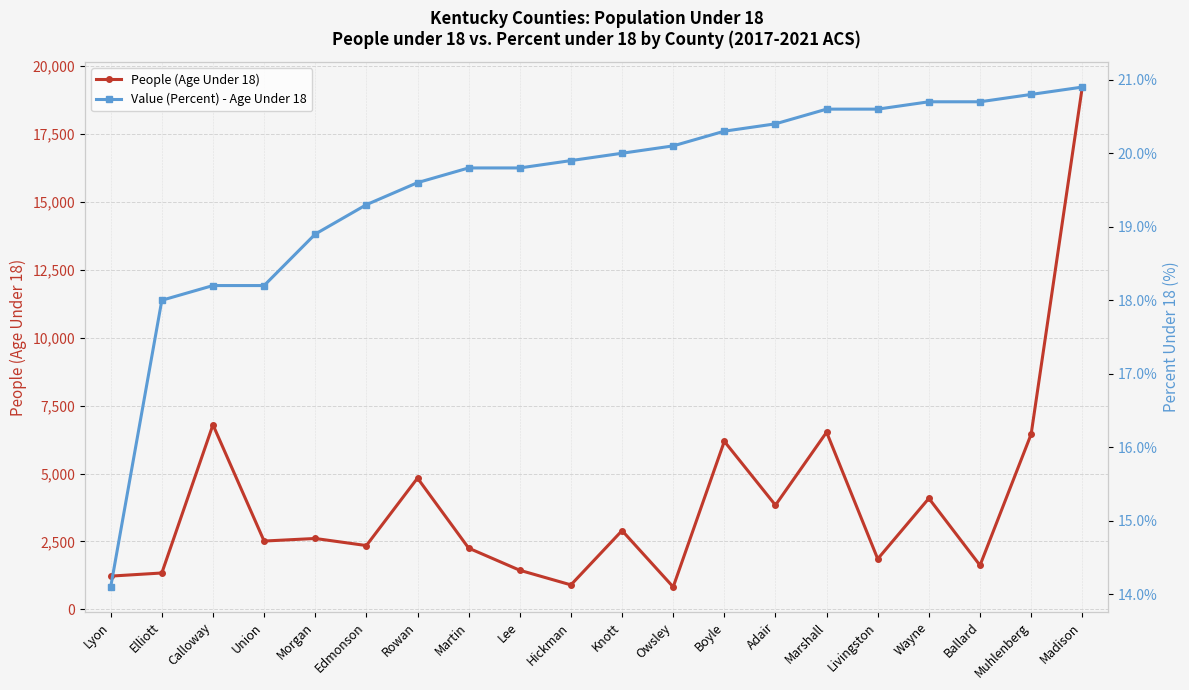

The Value (Percent) - Age Under 18 series shows 20.7 at Wayne. True or false?

True